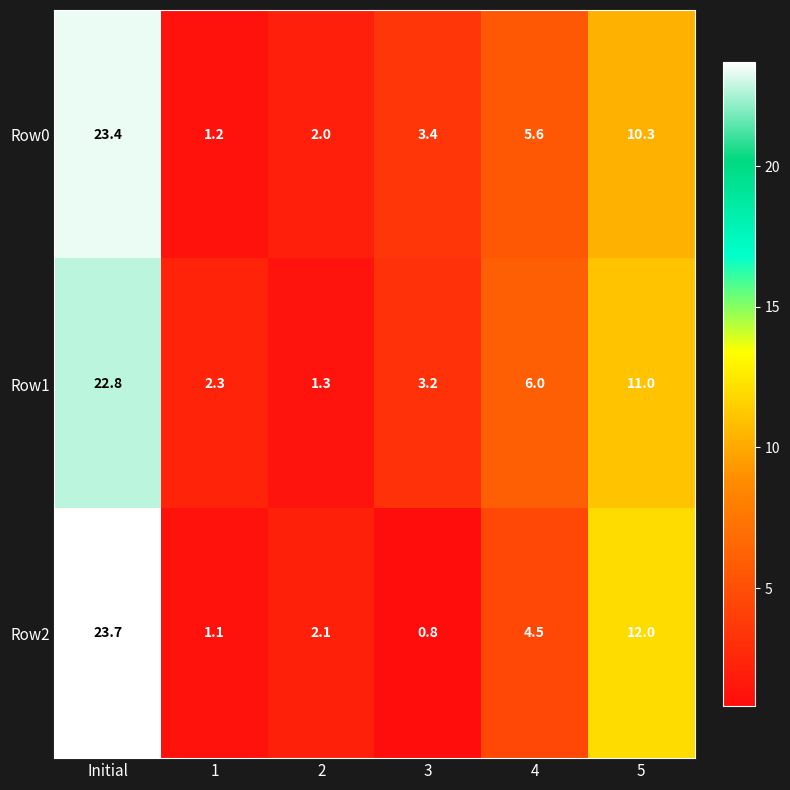

What is the total value across all series at 5?

33.3